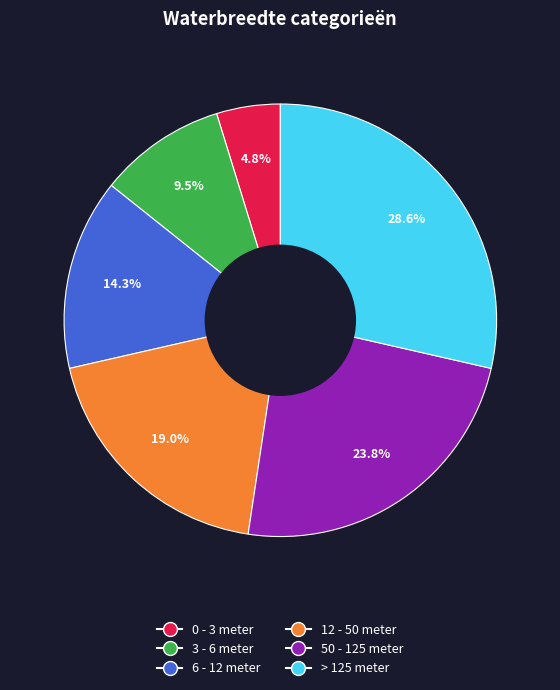

To the nearest percent, what is the average slice percentage?

17%